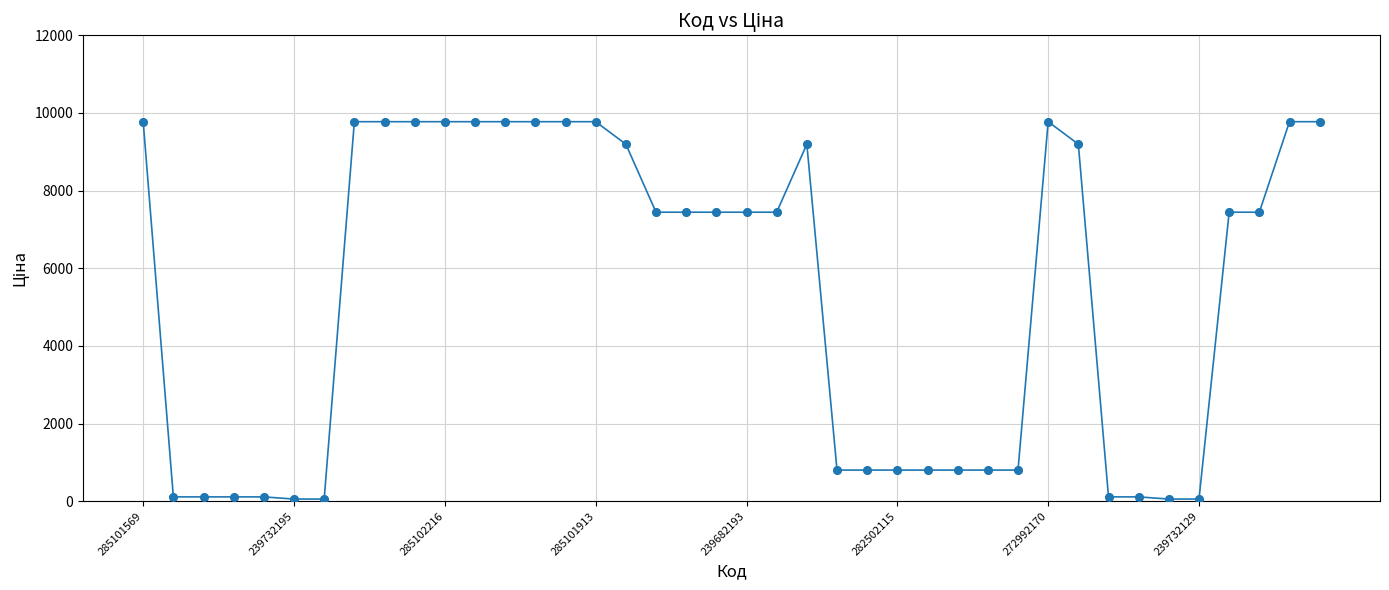

What is the difference between the second highest and second lowest values?

9719.6